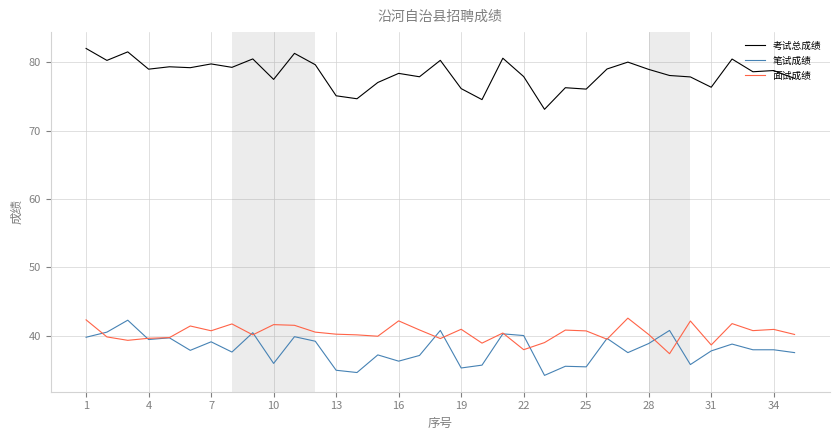

What are all the series names shown in the legend?

考试总成绩, 笔试成绩, 面试成绩